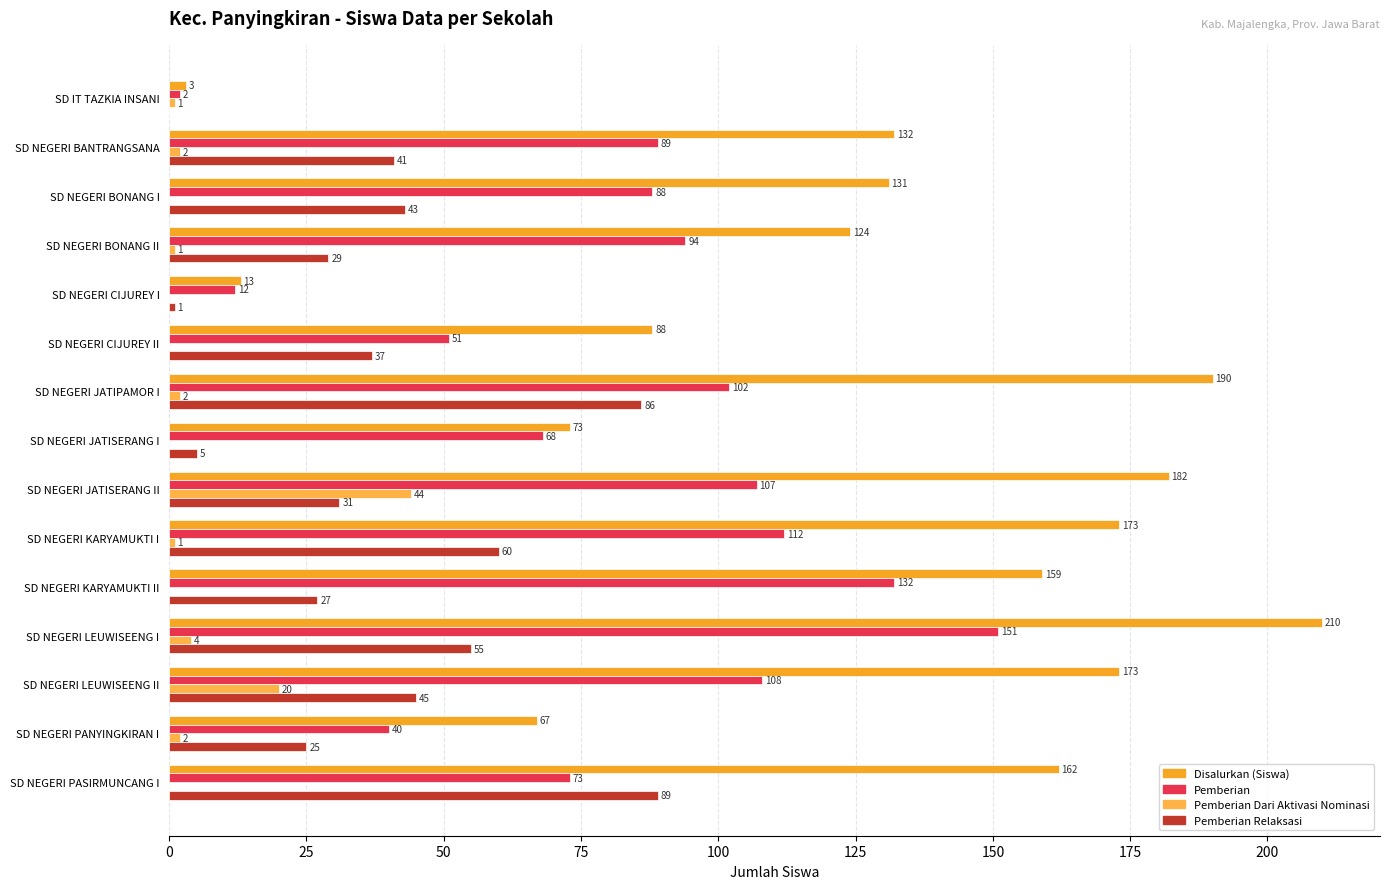

At how many categories does at least one series exceed 115?

10